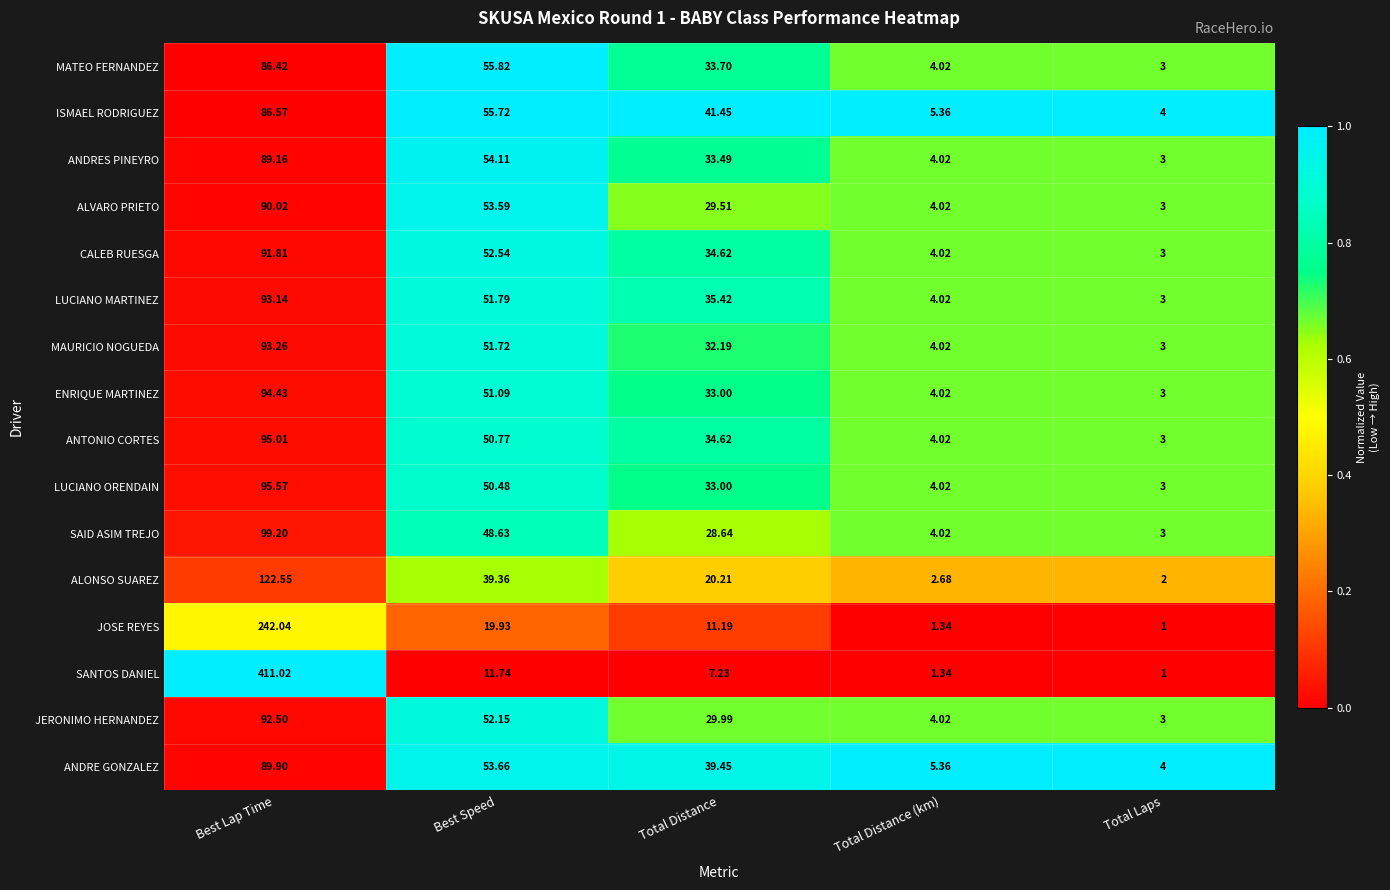

Which series has the largest range (max minus min)?

SANTOS DANIEL